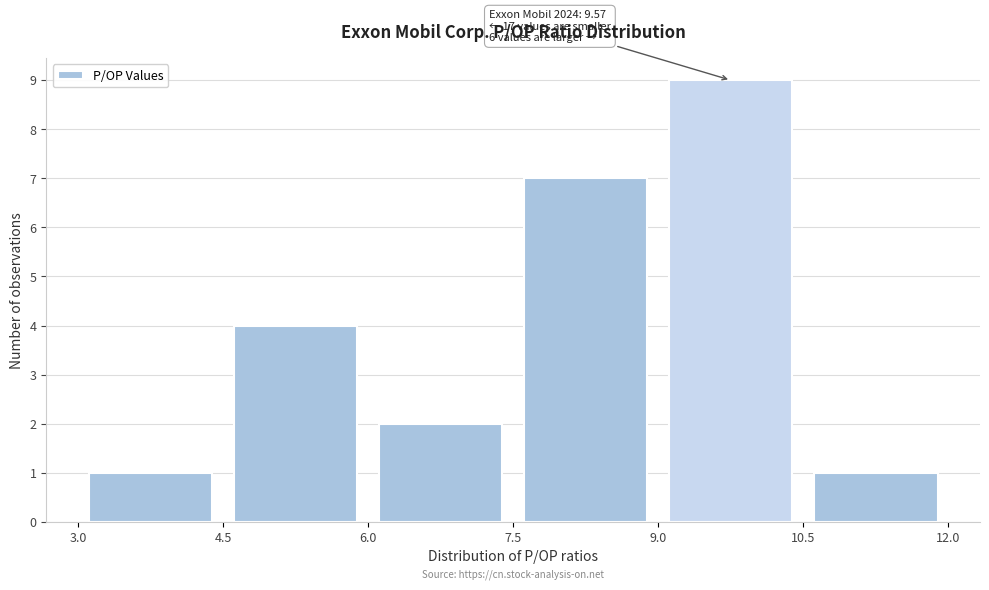

Over which range of the x-axis is the bar tallest?

9.0 to 10.5